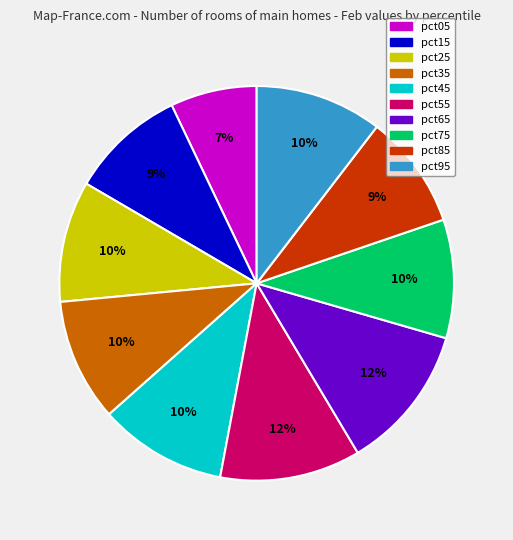

To the nearest percent, what is the difference between the largest and smallest slice percentages?

5%